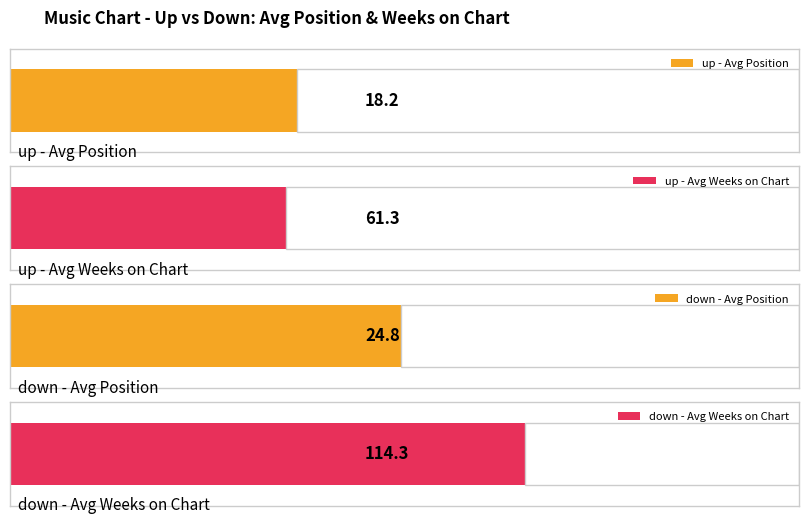

The value of Average Peak Position at up is 5.9. True or false?

False